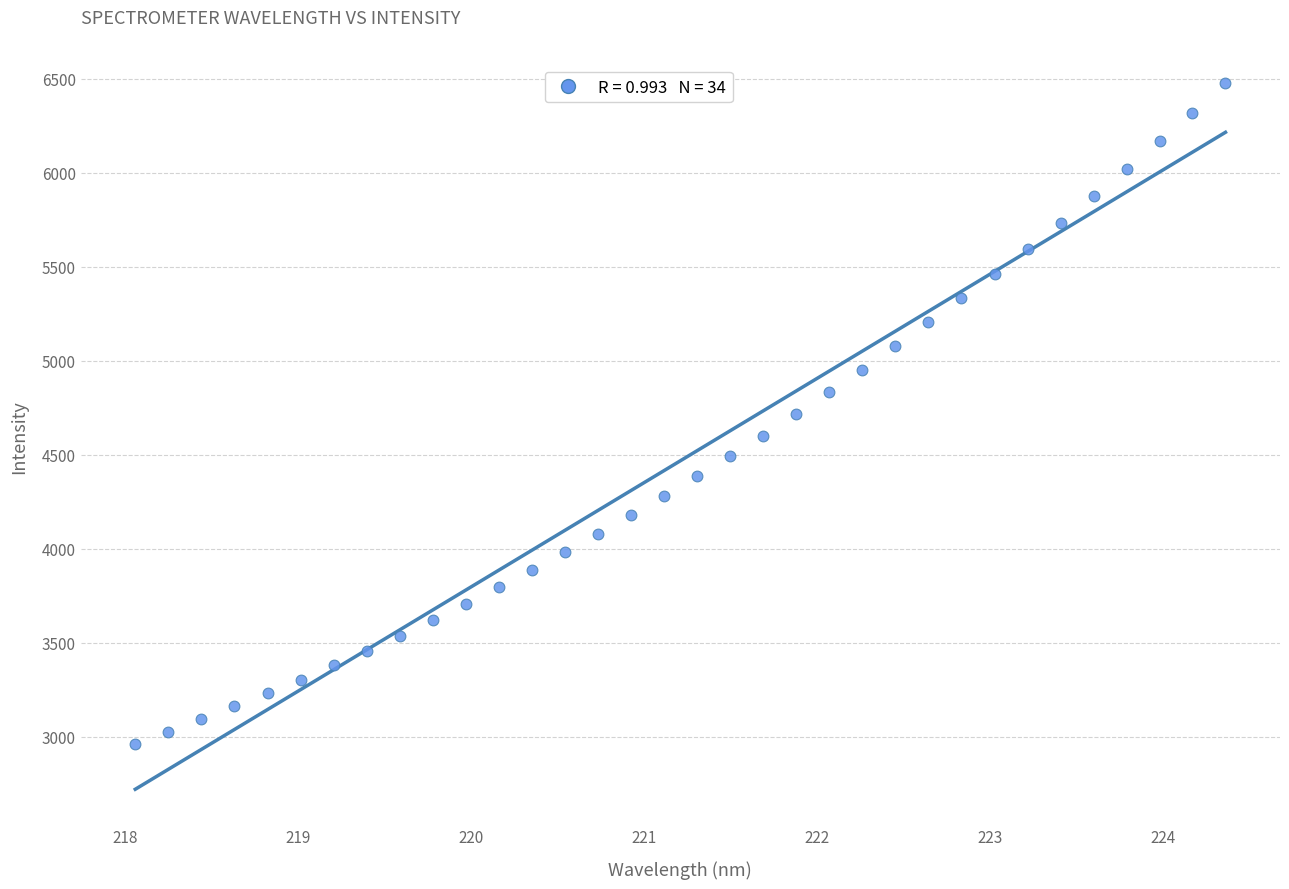

What is the range of X values (max minus min)?

6.3